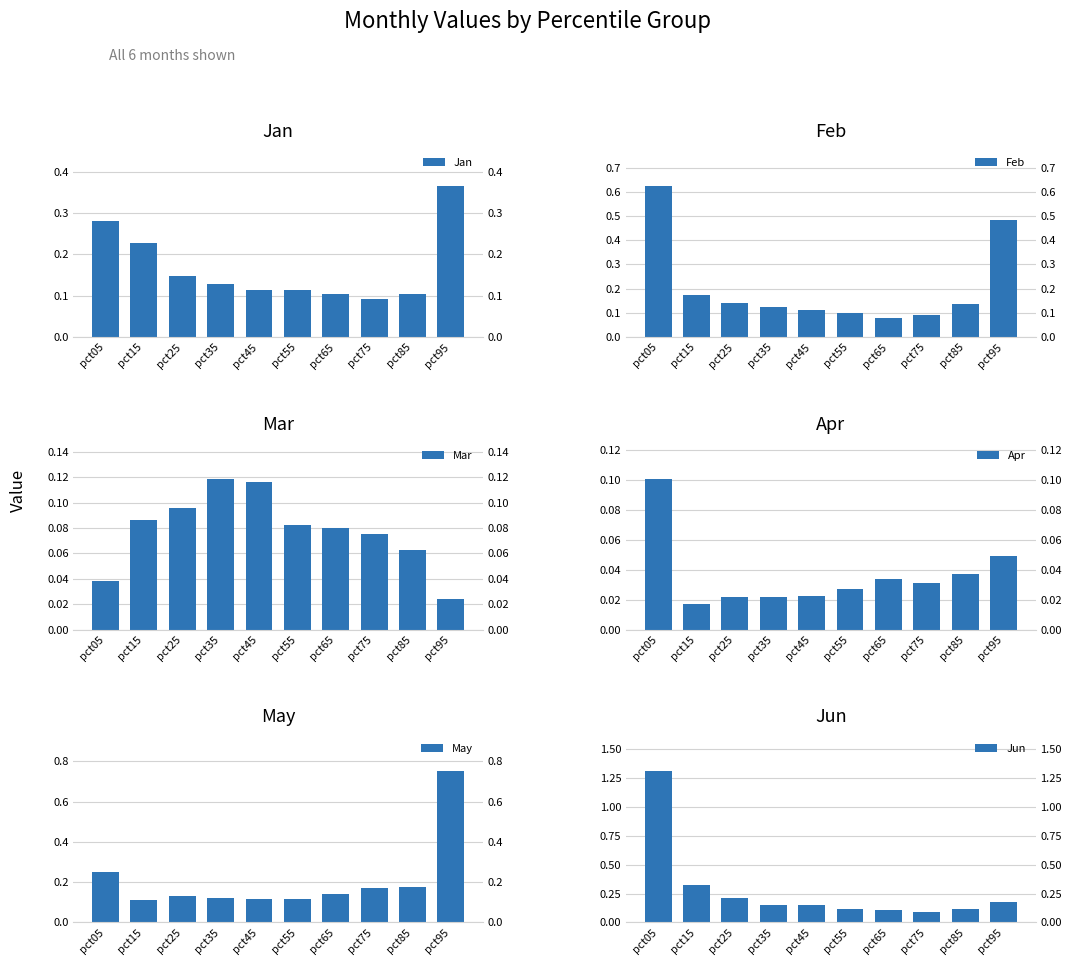

What is the value of the Jan bar at the 7th from the left?

0.1